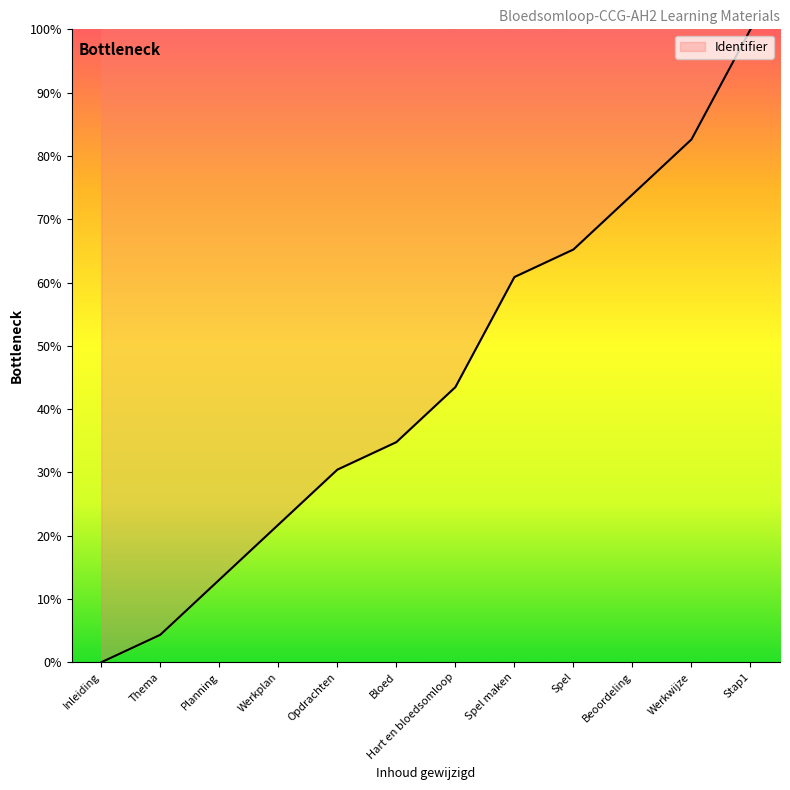

What position from the right is Werkplan?

9